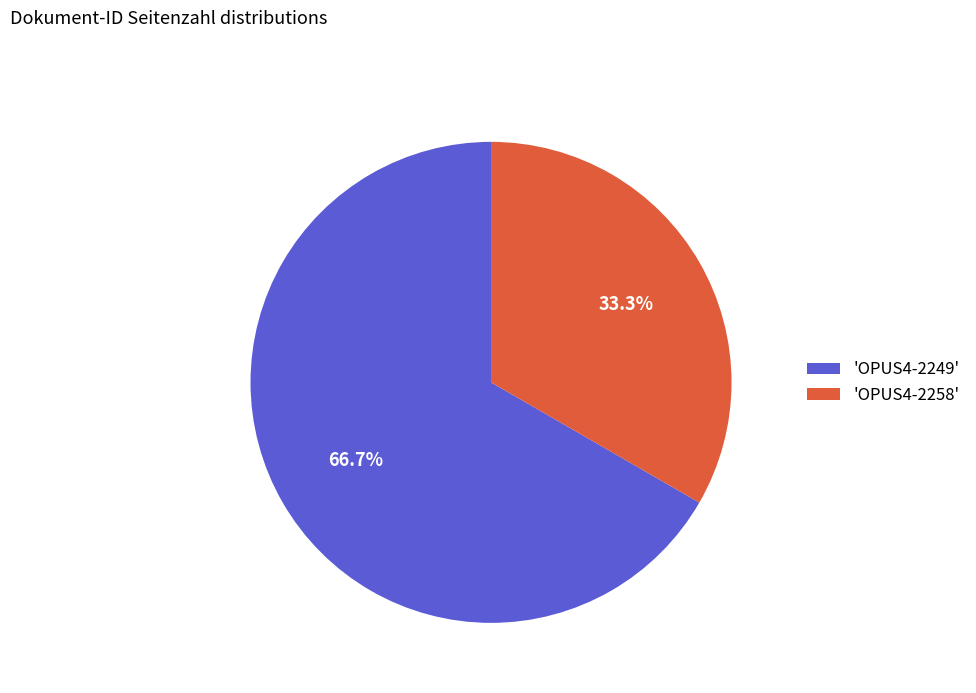

How many slices are in this pie chart?

2